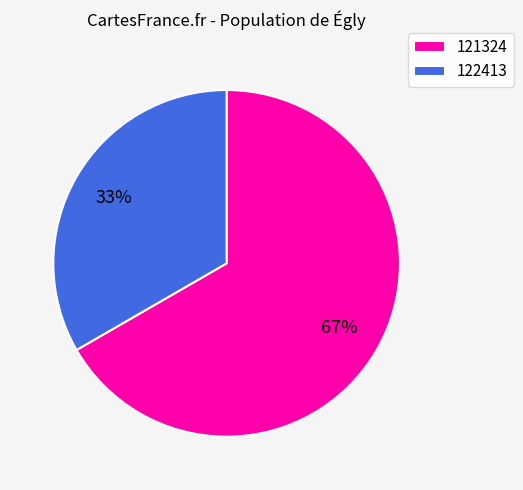

Combined, do 122413 and 121324 account for over 50%?

Yes